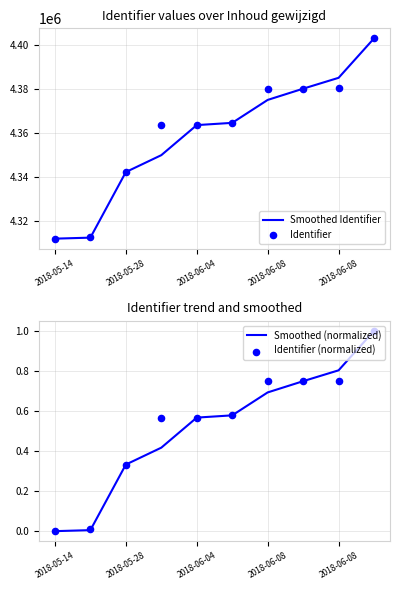

What are all the series names shown in the legend?

Smoothed Identifier, Identifier, Smoothed (normalized), Identifier (normalized)